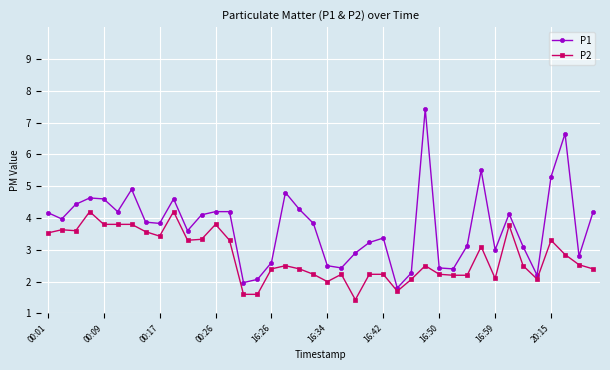

True or false: P2 and P1 intersect in this chart.

False